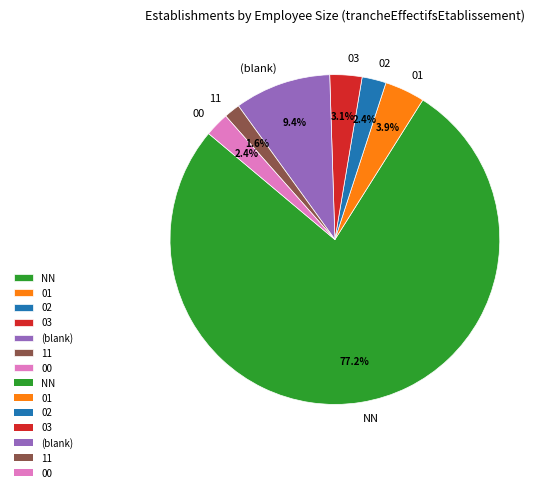

Which category has the biggest portion of the pie?

NN